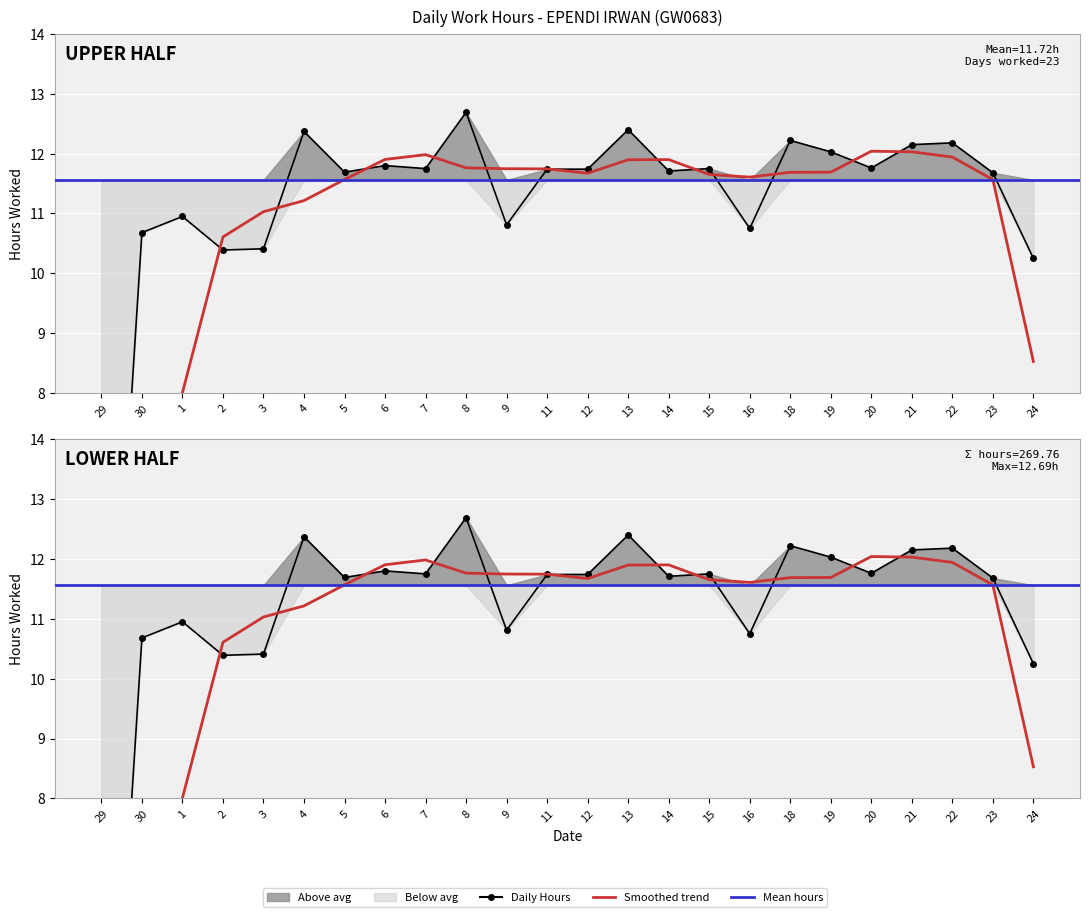

List the labels in order of value, smallest first.

29, 24, 2, 3, 30, 16, 9, 1, 23, 5, 14, 11, 12, 7, 15, 20, 6, 19, 21, 22, 18, 4, 13, 8